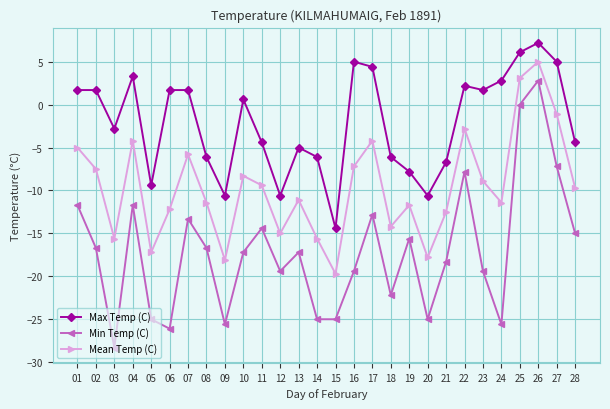

At which category does Max Temp (C) reach its first local valley?

03